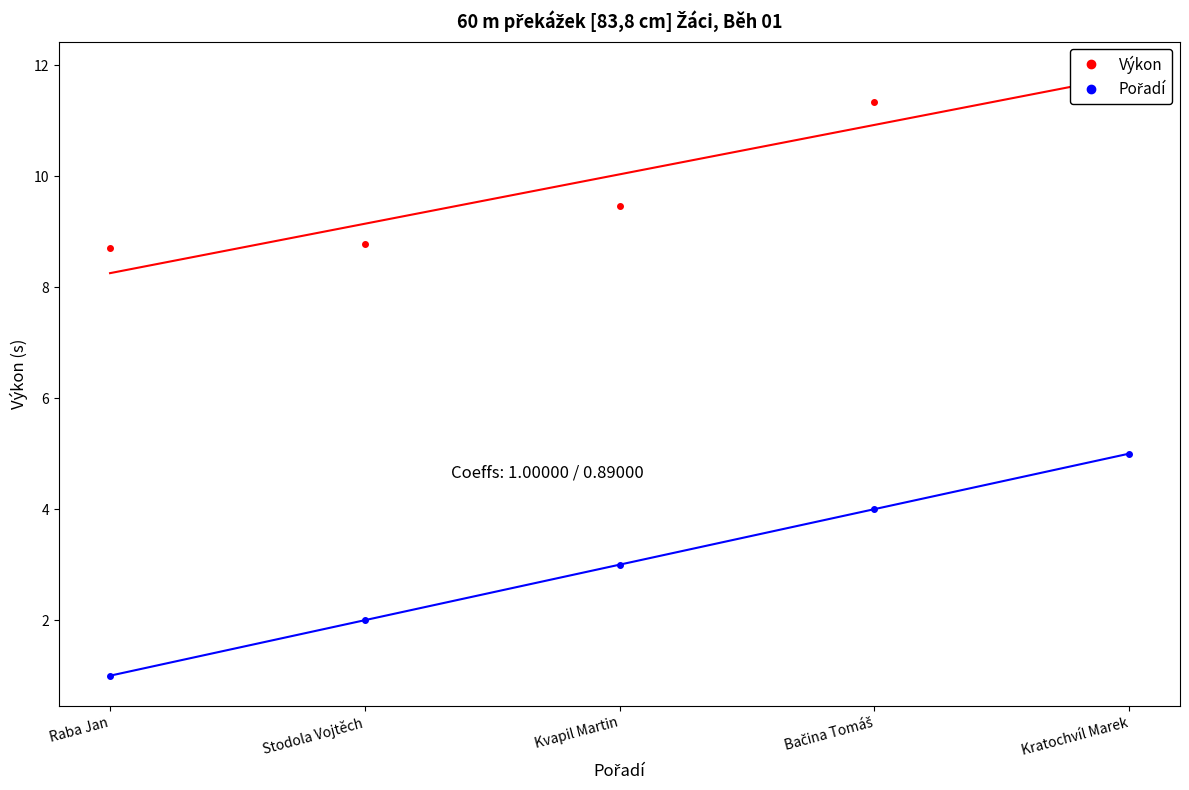

List the labels in order of Pořadí value, largest first.

Kratochvíl Marek, Bačina Tomáš, Kvapil Martin, Stodola Vojtěch, Raba Jan